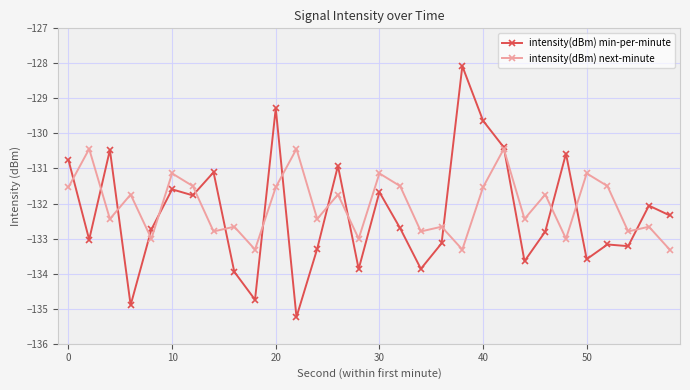

What are all the series names shown in the legend?

intensity(dBm) min-per-minute, intensity(dBm) next-minute